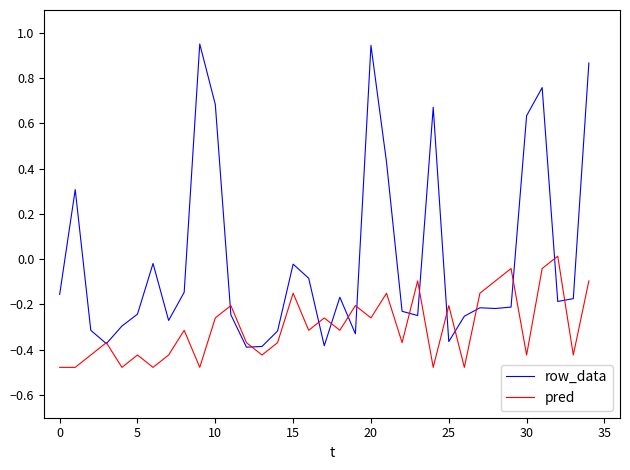

Which series has the largest range (max minus min)?

row_data